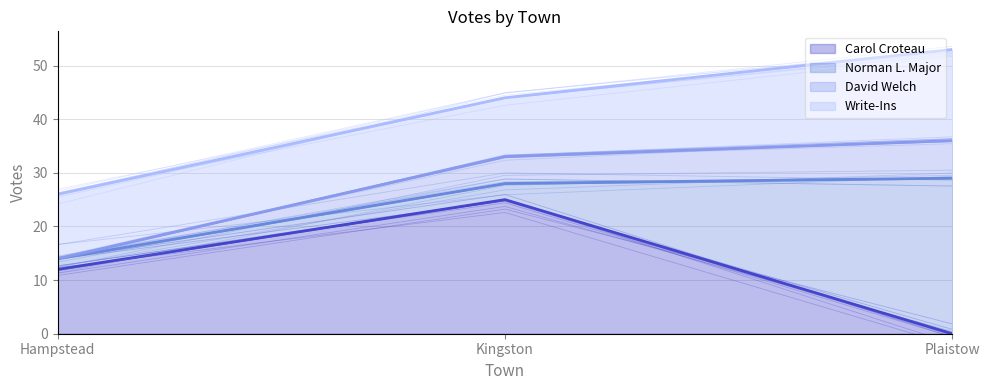

What is the label of the 1st point from the left?

Hampstead